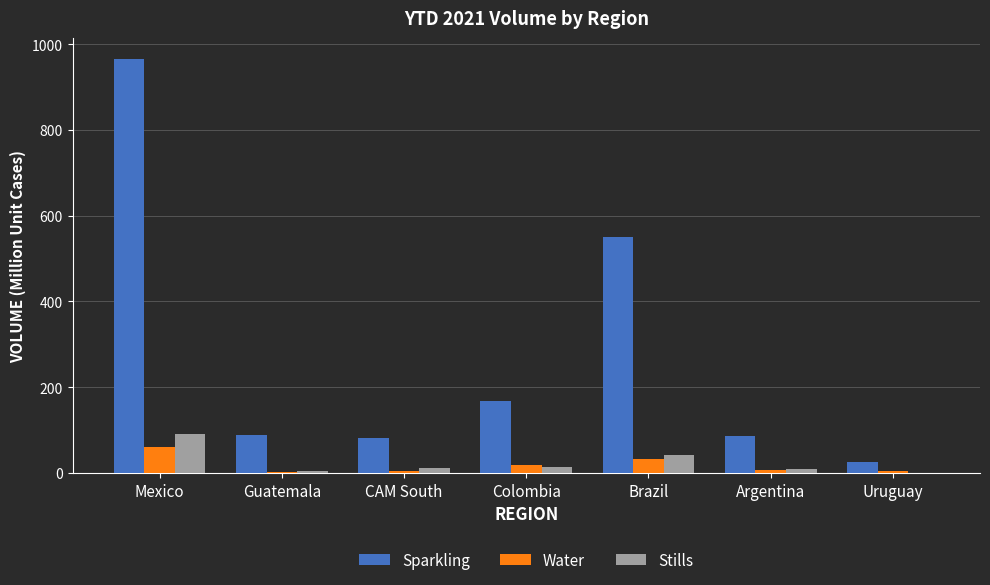

What is the approximate value of Stills at Brazil?

42.3